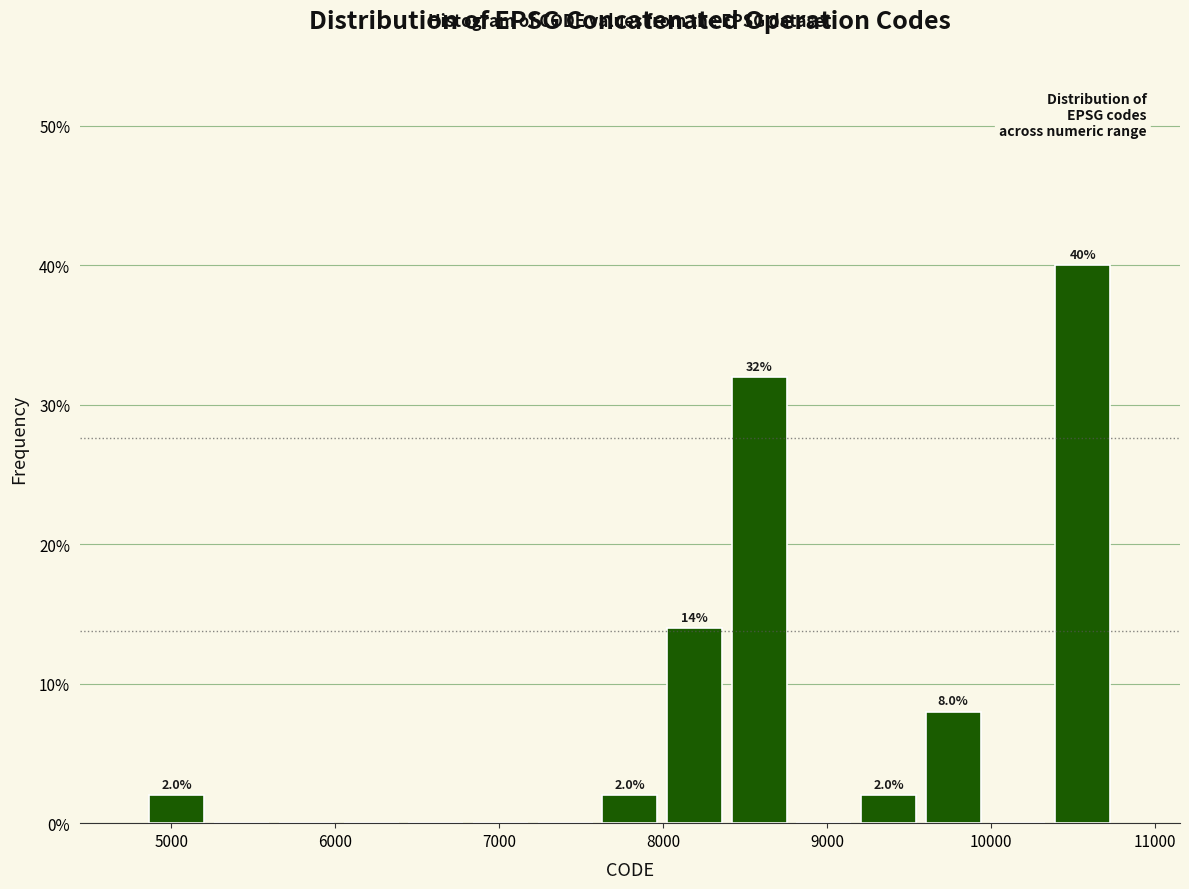

Read against the x-axis, roughly where is the centre of the tallest bar?

10600